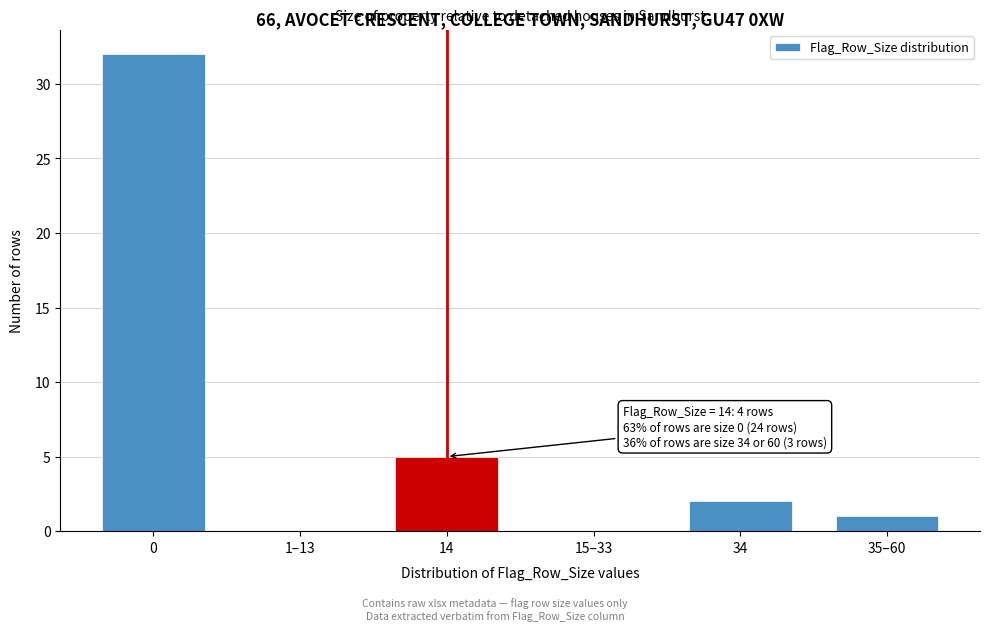

Reading right to left, what are all the values shown in this chart?

35–60=1	34=2	15–33=0	14=5	1–13=0	0=32